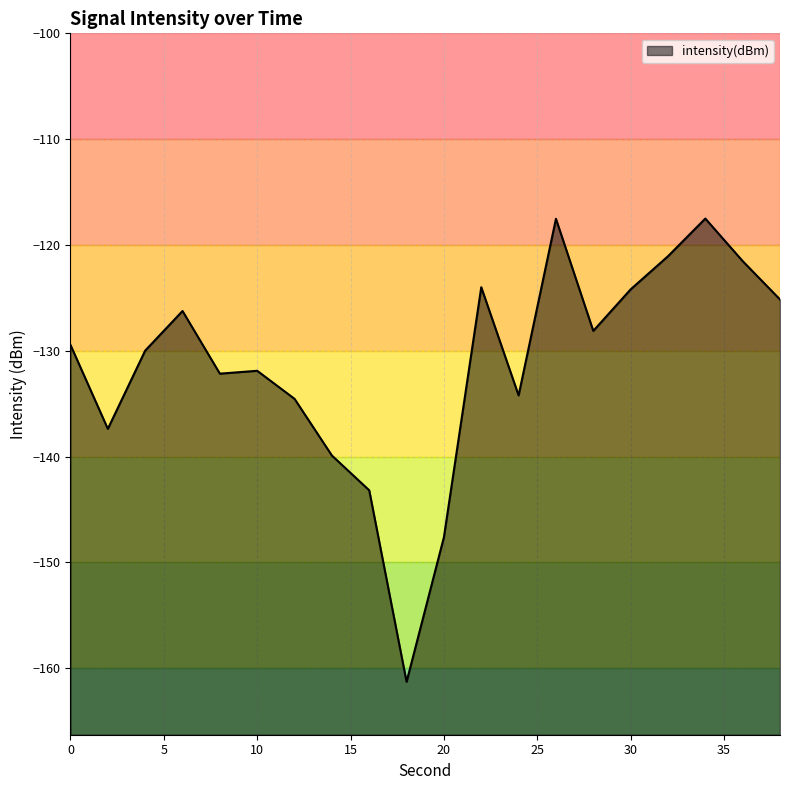

What is the value of the 4th point from the left?

-126.2